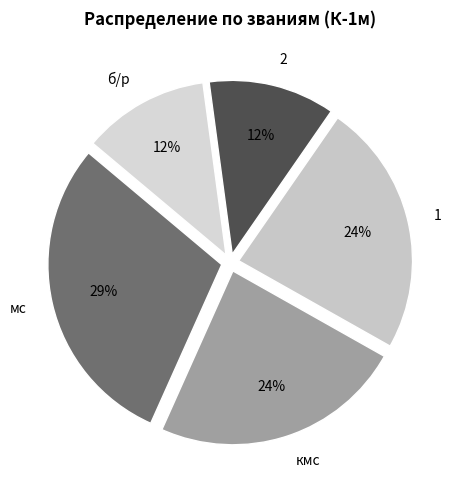

Does any single category account for the majority?

No